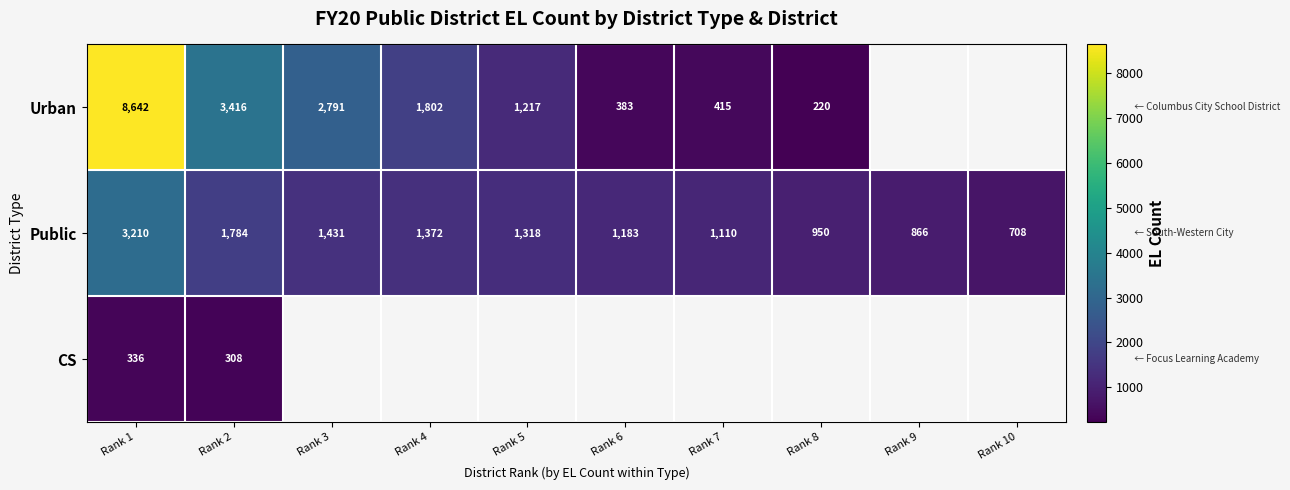

What is the sum of the Urban values at Rank 3 and Rank 8?

3011